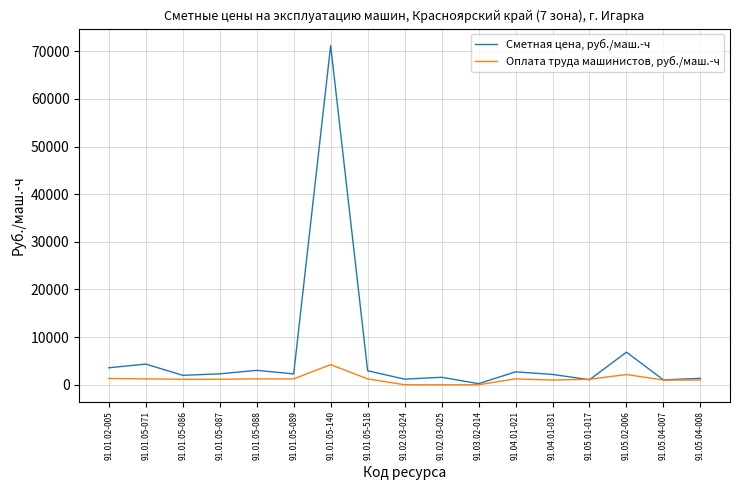

Does the chart display data point markers on the line(s)?

No